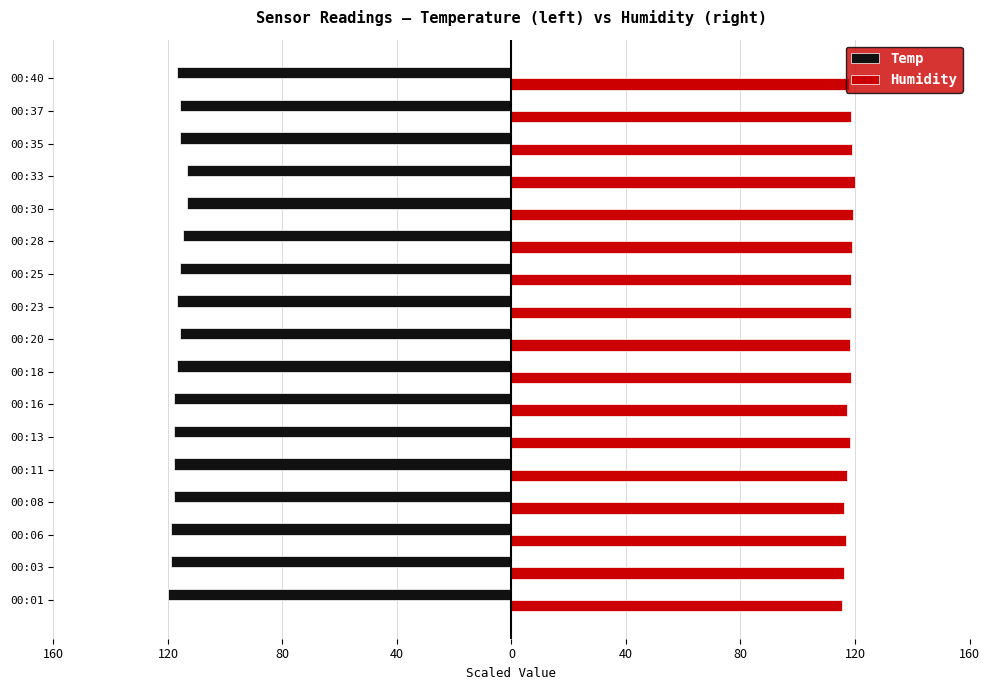

What are all the series names shown in the legend?

Temp, Humidity